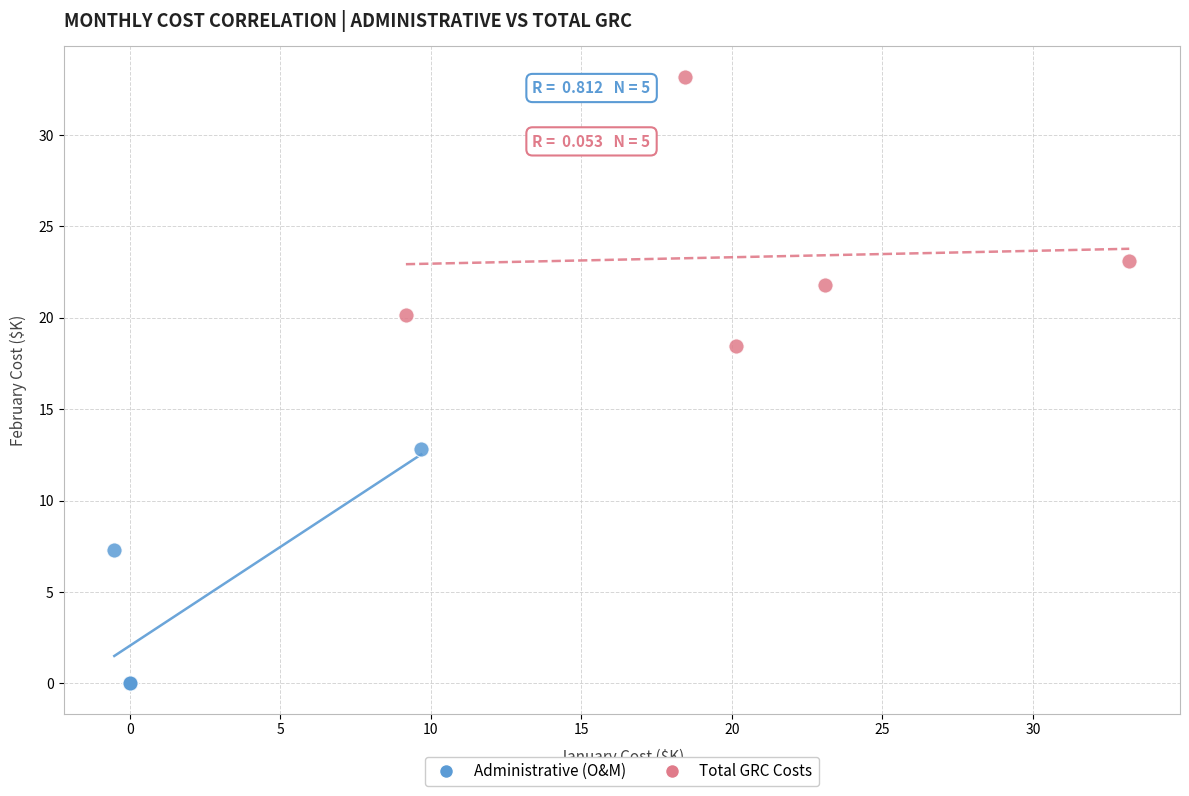

Which series has the largest Y range (max minus min)?

Total GRC Costs